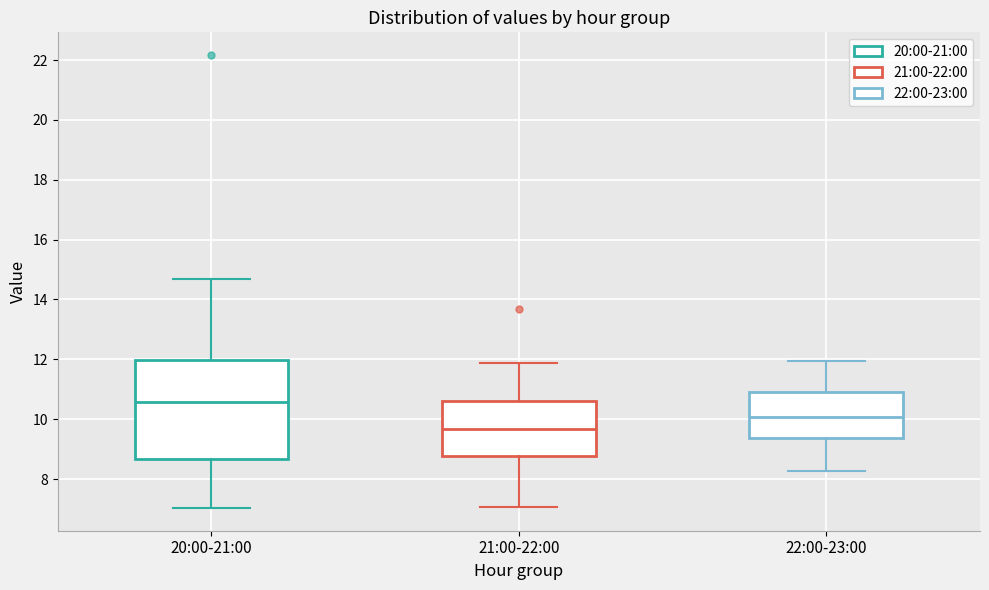

Which box's median line is the highest?

20:00-21:00